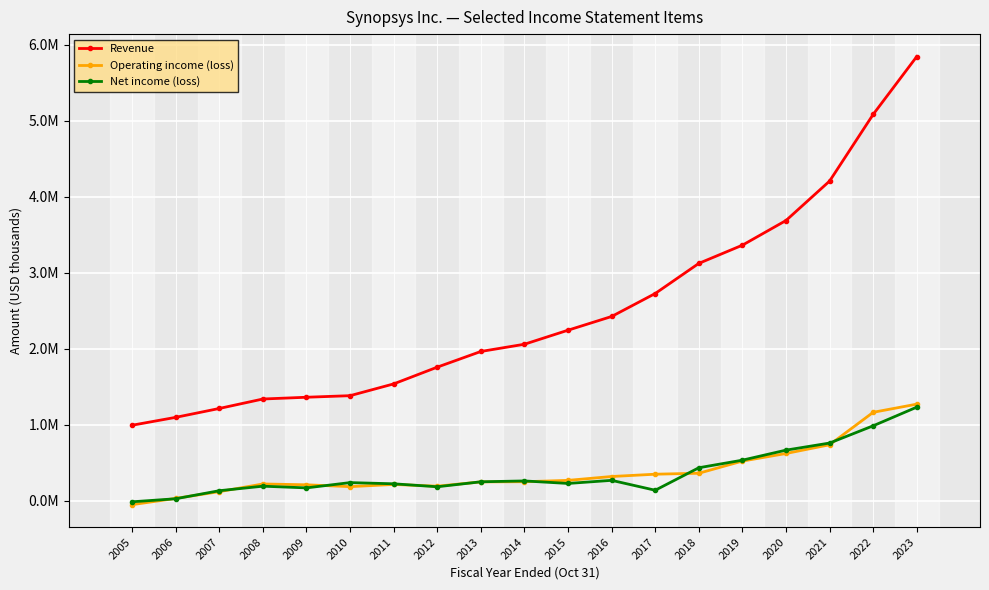

Reading left to right, transcribe all the data shown in this chart.

Revenue: 2005=991931	2006=1095560	2007=1212469	2008=1336951	2009=1360045	2010=1380661	2011=1535643	2012=1756017	2013=1962214	2014=2057472	2015=2242211	2016=2422532	2017=2724880	2018=3121058	2019=3360694	2020=3685281	2021=4204193	2022=5081542	2023=5842619
Operating income (loss): 2005=-52984	2006=29432	2007=118044	2008=219112	2009=208251	2010=184110	2011=212843	2012=190024	2013=246493	2014=248717	2015=266466	2016=317395	2017=347563	2018=360225	2019=520231	2020=620141	2021=734790	2022=1162038	2023=1269259
Net income (loss): 2005=-15478	2006=24742	2007=130491	2008=189978	2009=167681	2010=237063	2011=221364	2012=182402	2013=247800	2014=259124	2015=225934	2016=266826	2017=136563	2018=432518	2019=532367	2020=664347	2021=757516	2022=984594	2023=1229888